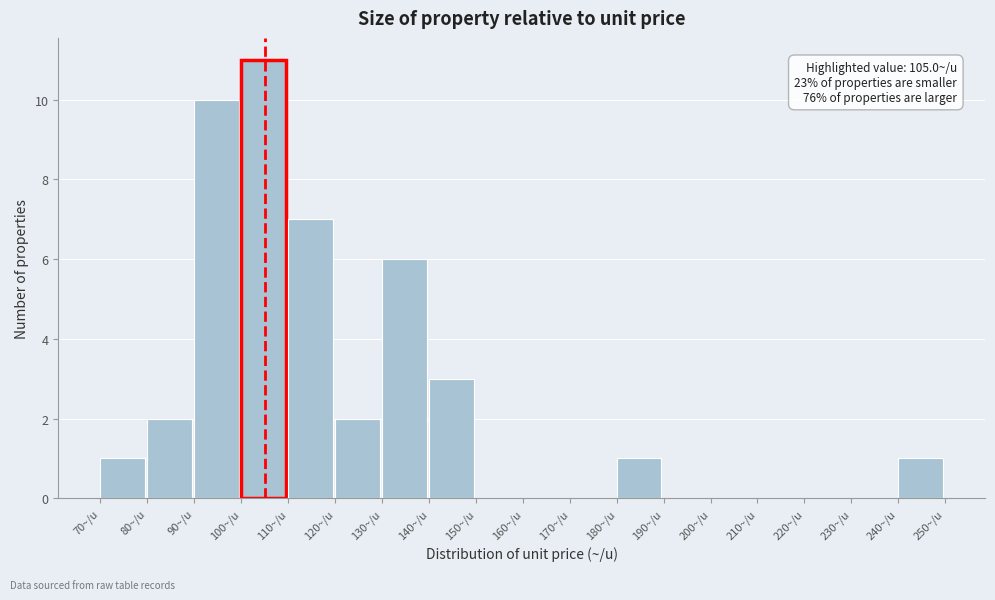

Over which range of the x-axis is the bar tallest?

100 to 110